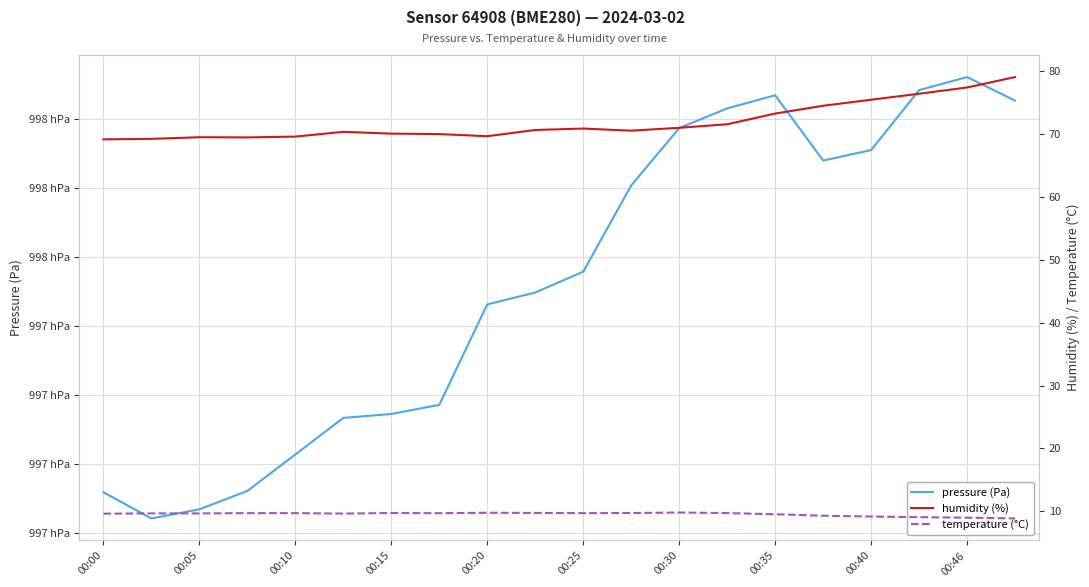

List the series in order of their peak value, highest first.

pressure (Pa), humidity (%), temperature (°C)